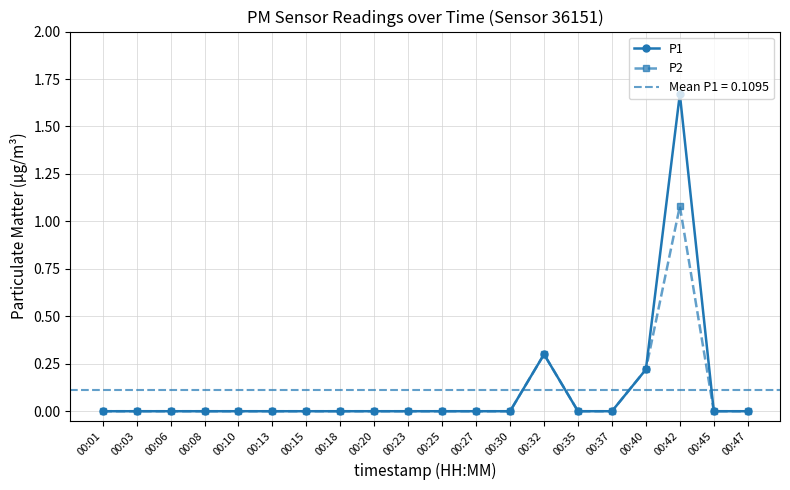

What is the highest value of the P1 series?

1.7